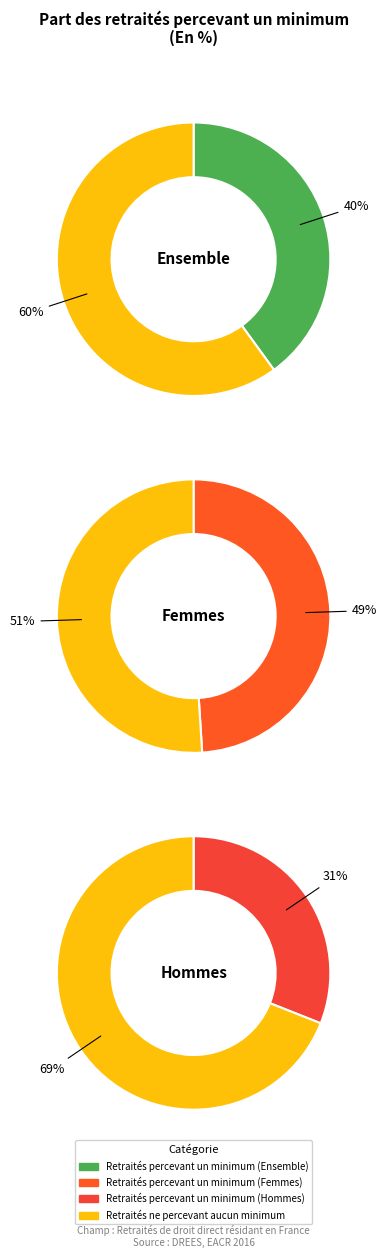

True or false: Retraités percevant un minimum accounts for 49% of the total.

True